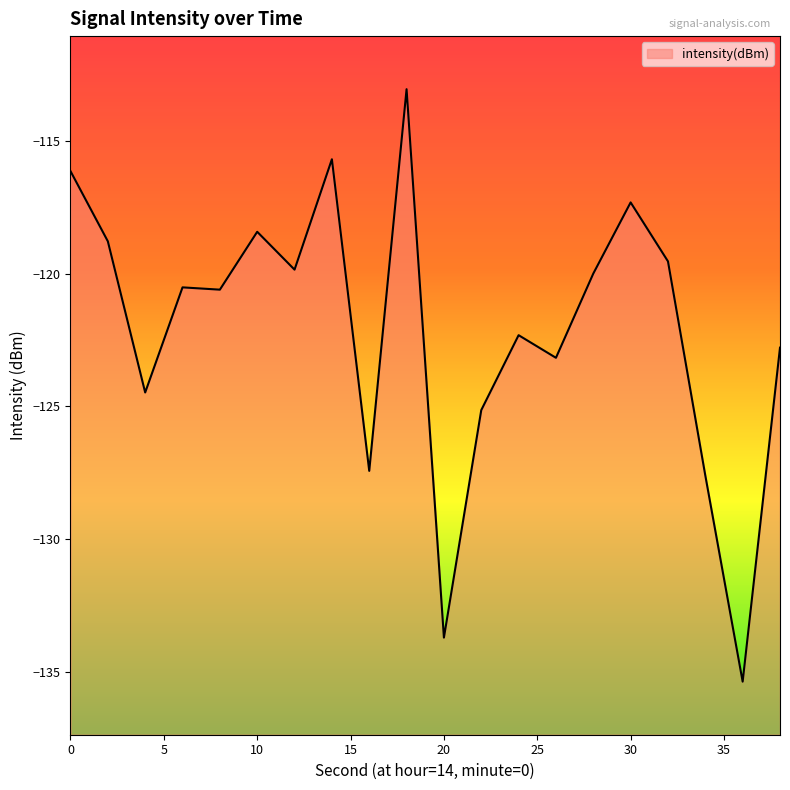

Is it true that the value at 6 is -120.5?

True